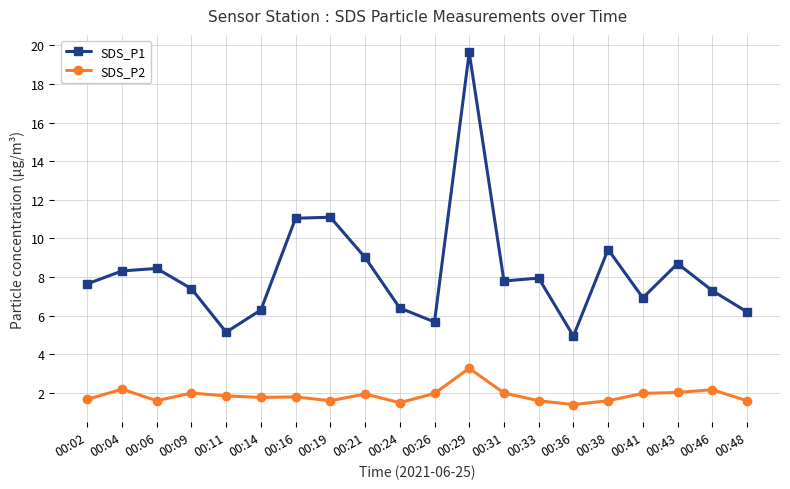

What are all the series names shown in the legend?

SDS_P1, SDS_P2